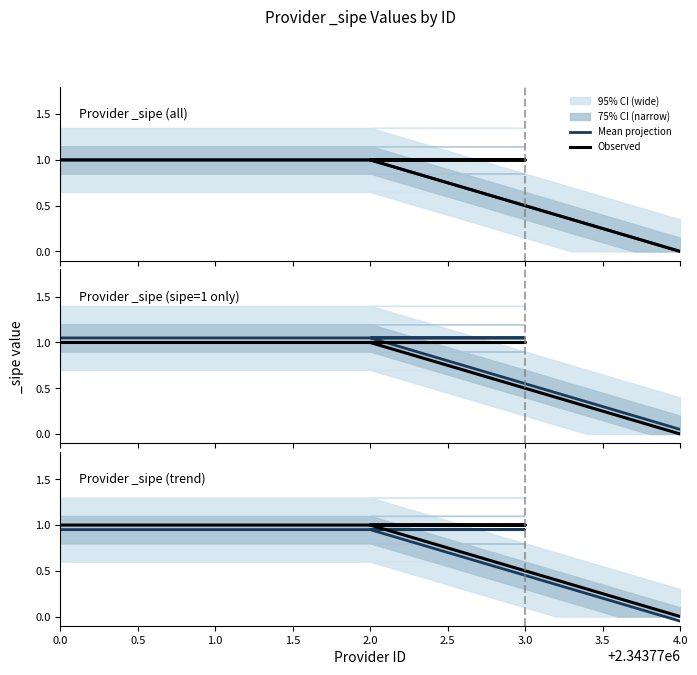

Does the chart display data point markers on the line(s)?

No